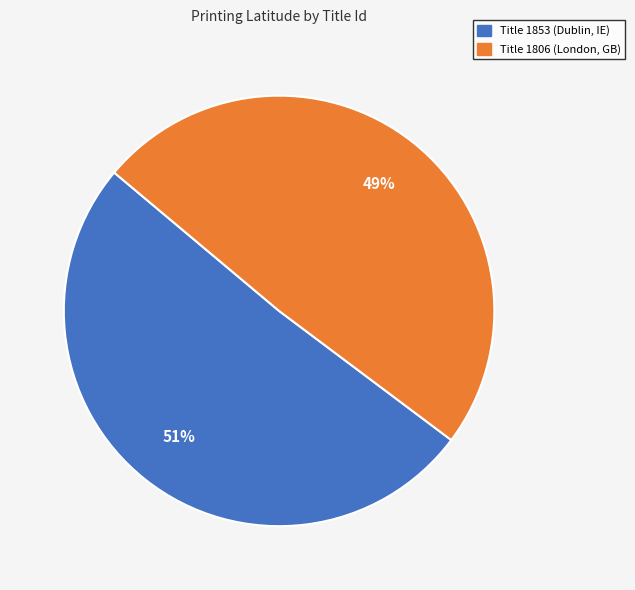

Is there a majority slice in this chart?

Yes